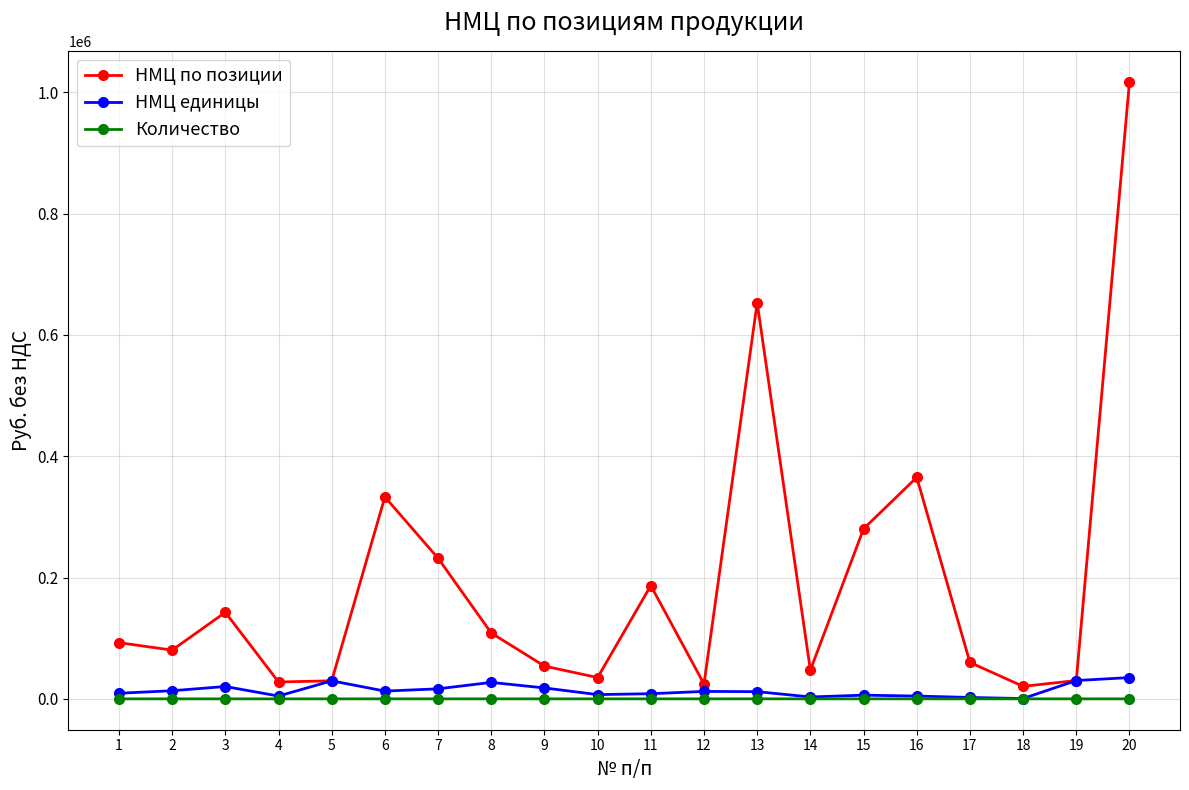

What is the greatest value displayed?

1017422.1